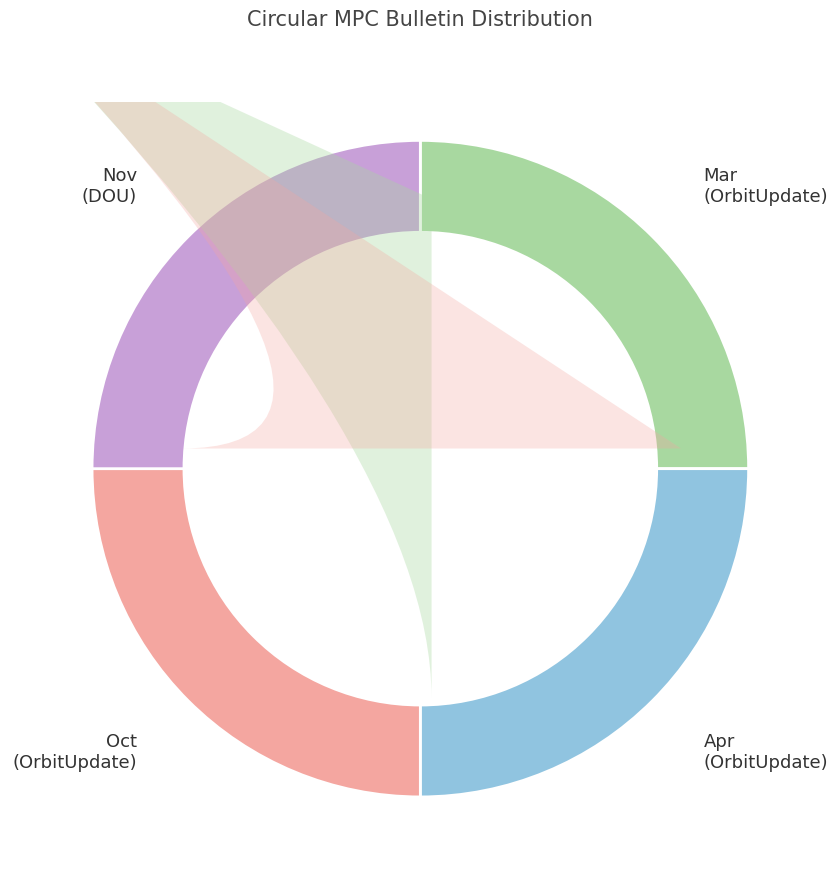

What is the ratio of the value at Oct (OrbitUpdate) to the value at Mar (OrbitUpdate)?

1.0